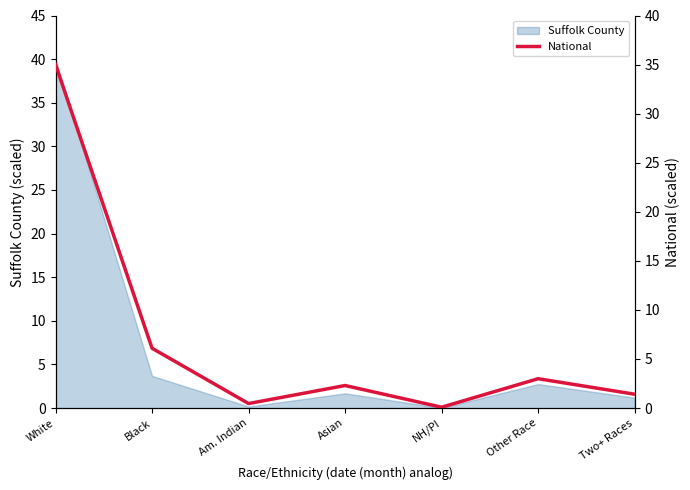

At which category does the data reach its first local peak?

Asian